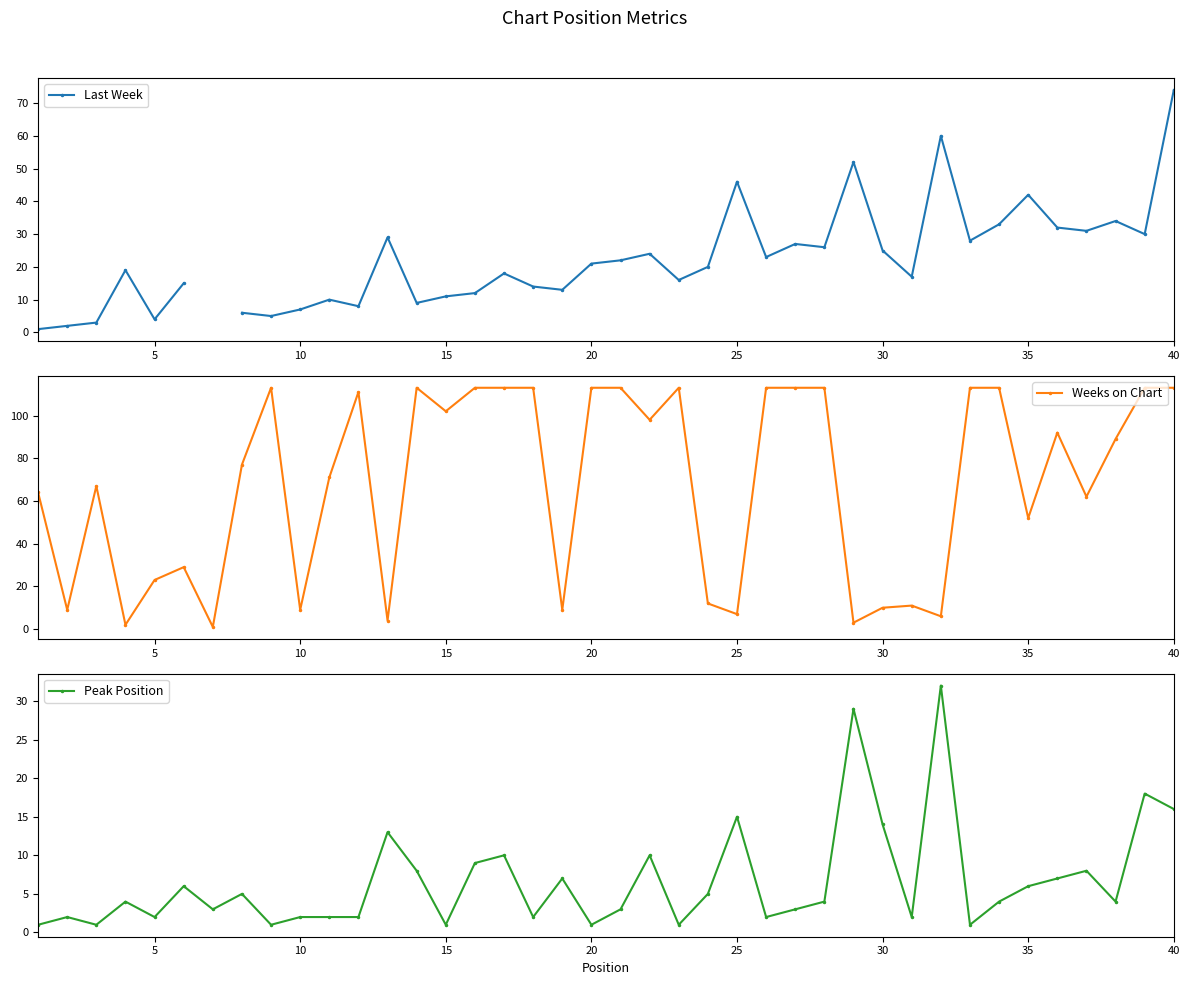

True or false: Weeks on Chart has more than 1 points higher than both neighbors.

True